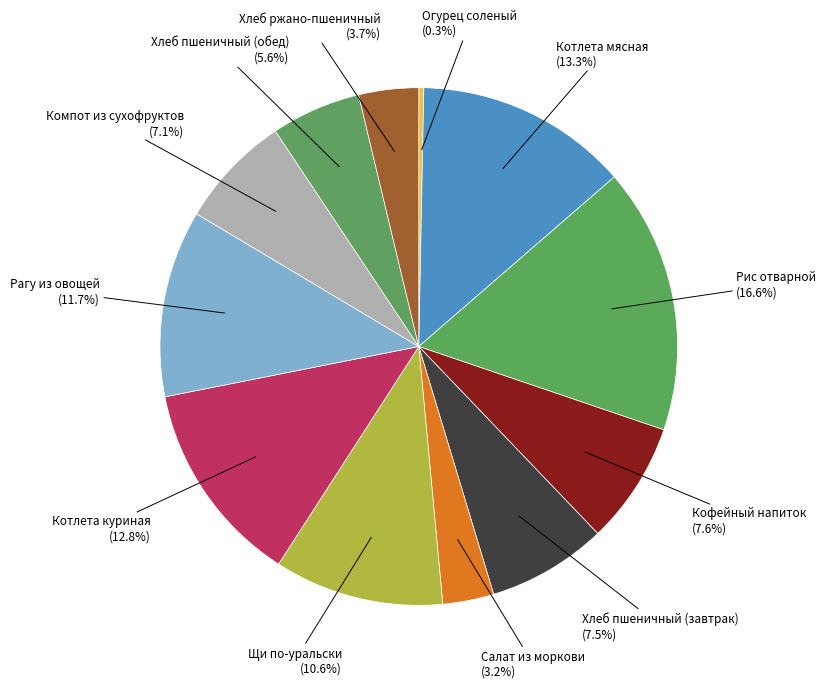

Count the number of slices in the pie.

12